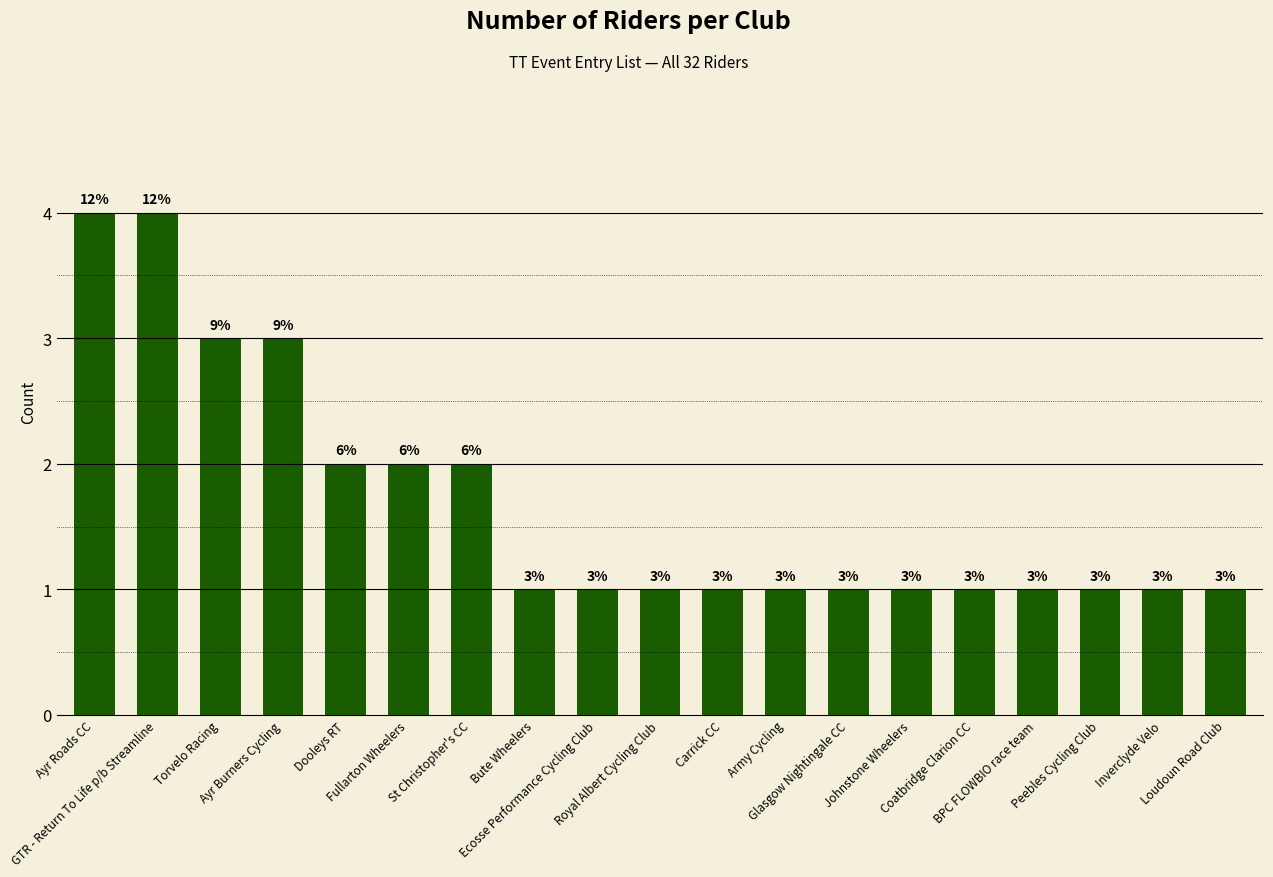

What is the sum of all values?

32